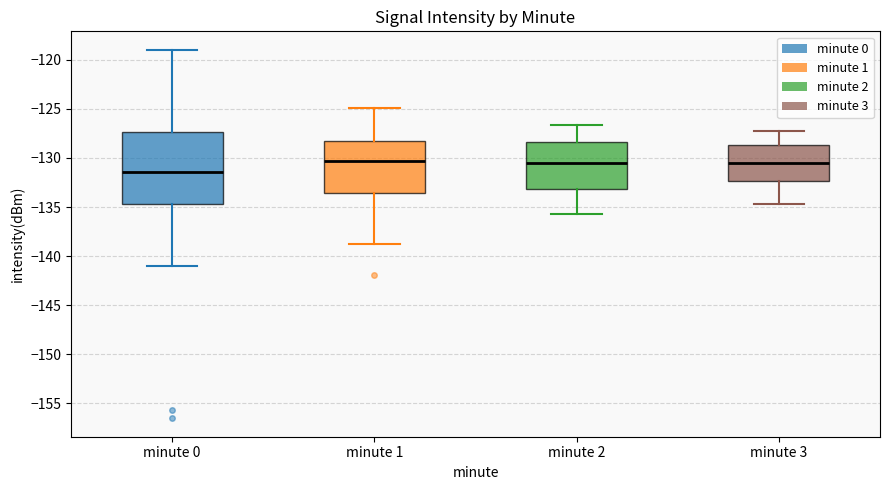

Reading left to right, read every box against the y-axis: the position of its median line, the range the box covers, and the ends of its whiskers. The values are not printed on the chart, so give them approximately, as read against the axis.

minute 0: median -131.5, box -134.5 to -127.5, whiskers -141.0 to -119.0
minute 1: median -130.5, box -133.5 to -128.5, whiskers -138.5 to -125.0
minute 2: median -130.5, box -133.0 to -128.5, whiskers -135.5 to -126.5
minute 3: median -130.5, box -132.5 to -128.5, whiskers -134.5 to -127.5